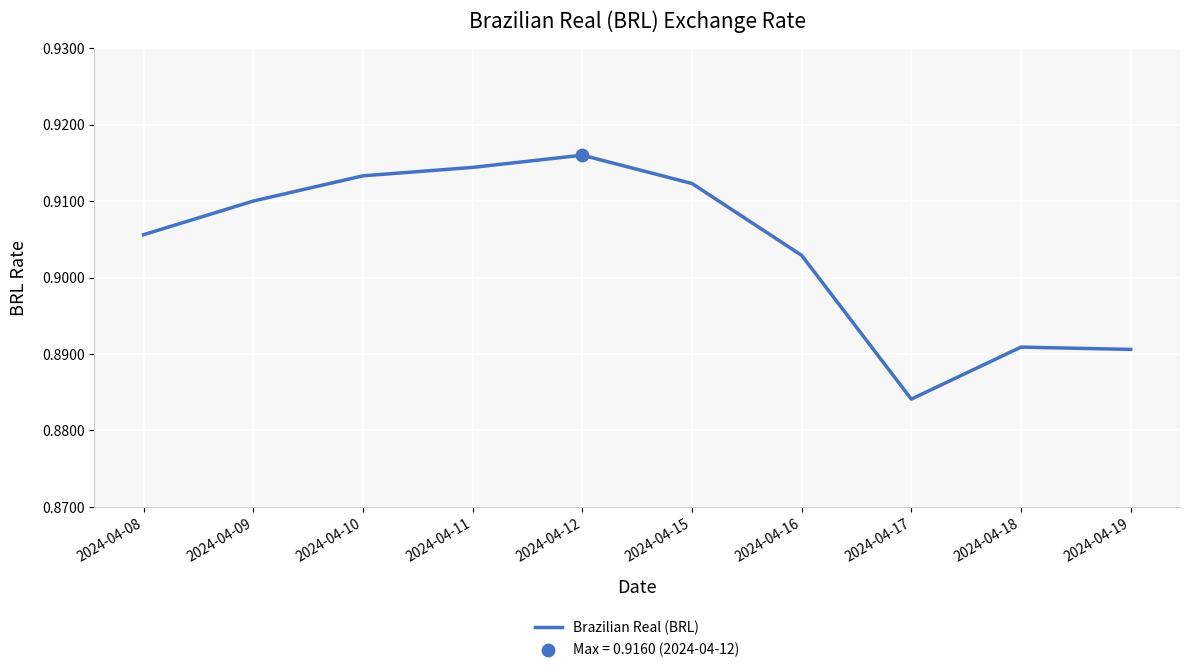

Between 2024-04-18 and 2024-04-10, which is larger?

2024-04-10